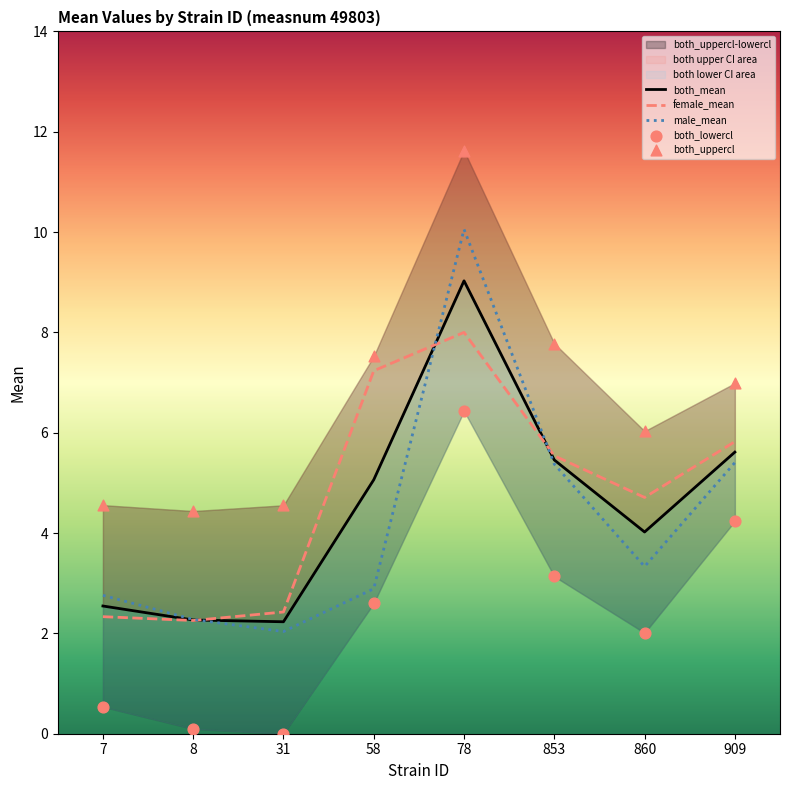

The female_mean series shows 5.5 at 853. True or false?

True